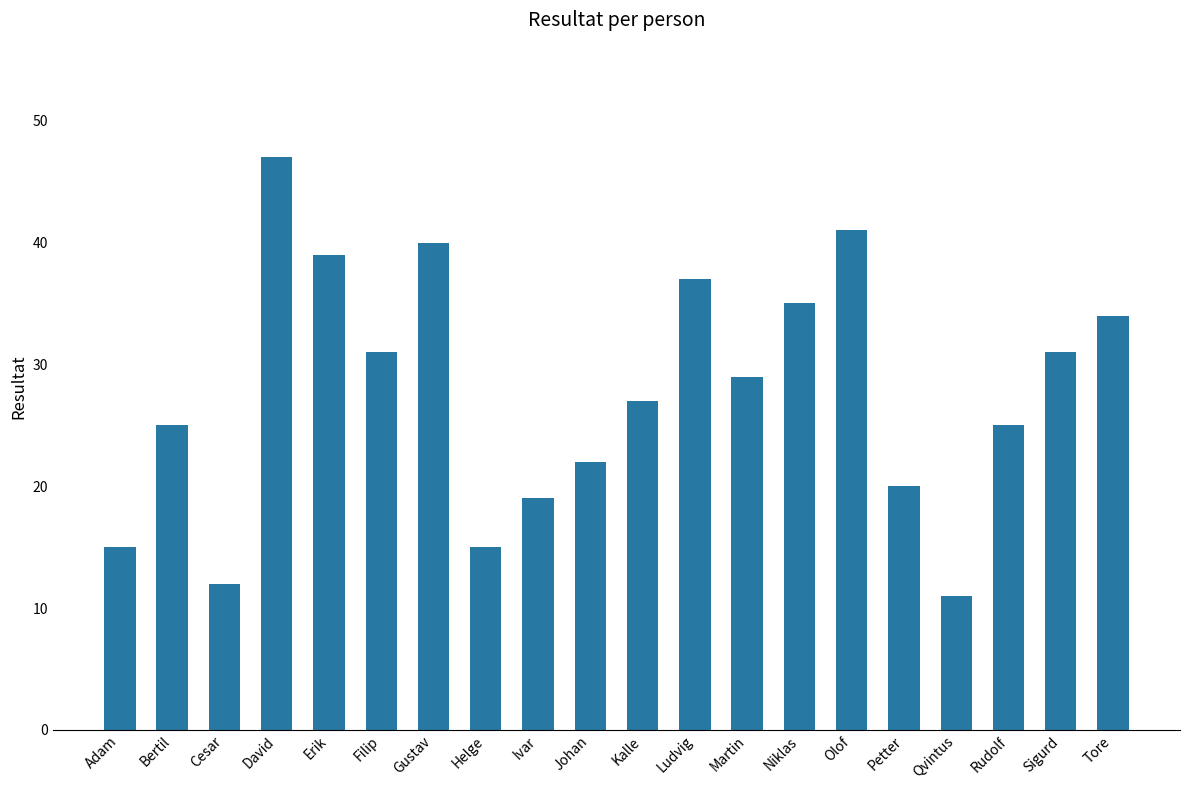

What is the difference between the maximum and second lowest values?

35